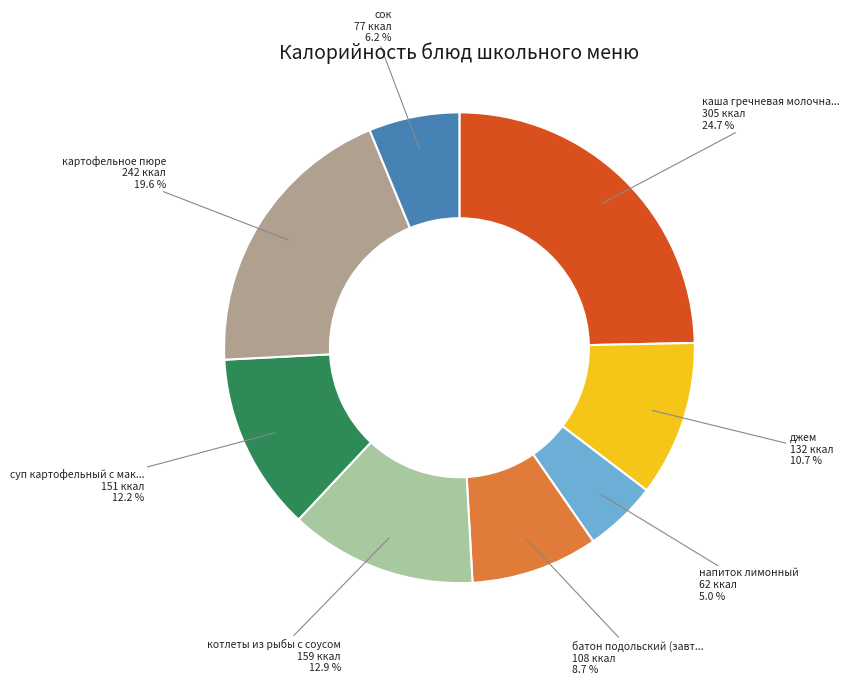

Does any single category account for the majority?

No